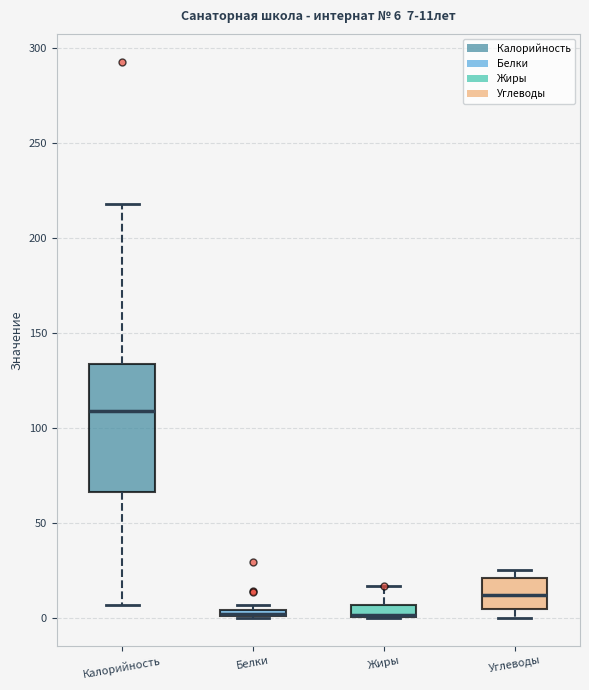

Comparing the boxes themselves (not the whiskers), which one is the tallest?

Калорийность